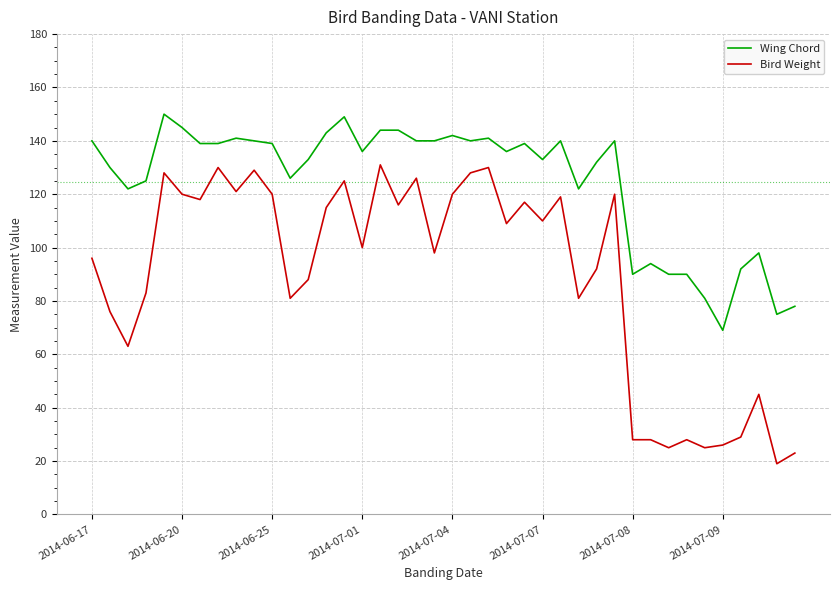

Which series has the largest total across all categories?

Wing Chord